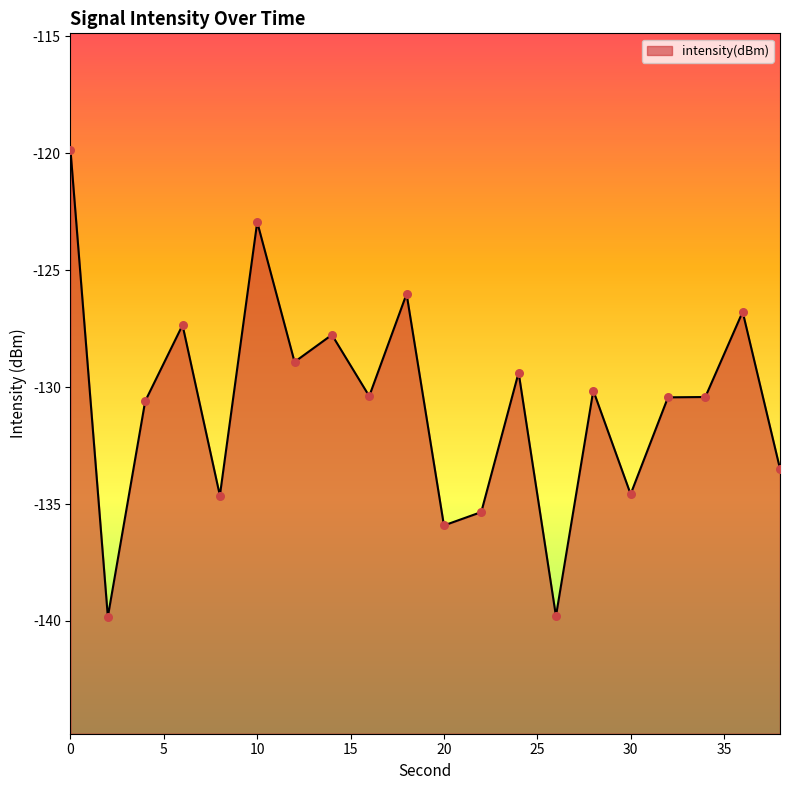

Which has a higher value, 22 or 8?

8